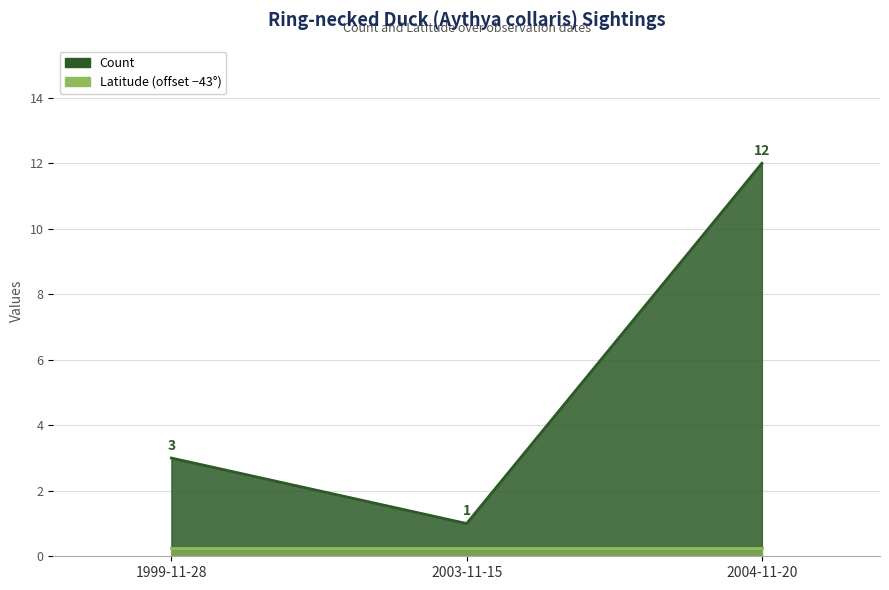

The value at 2004-11-20 is 7. True or false?

False